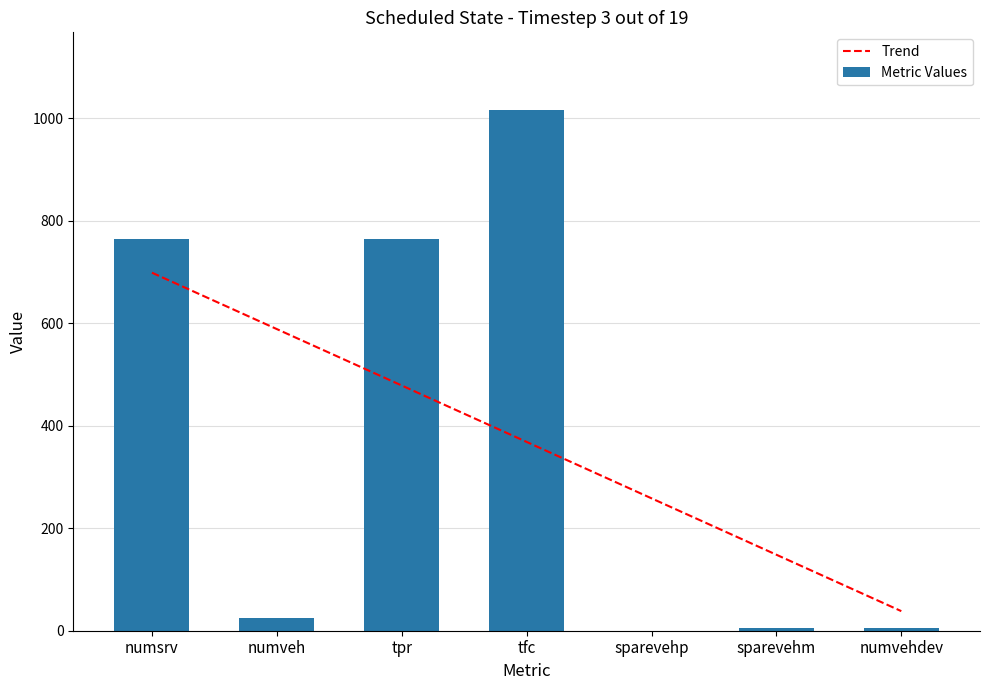

What is the sum of the Metric Values values at numveh and tfc?

1040